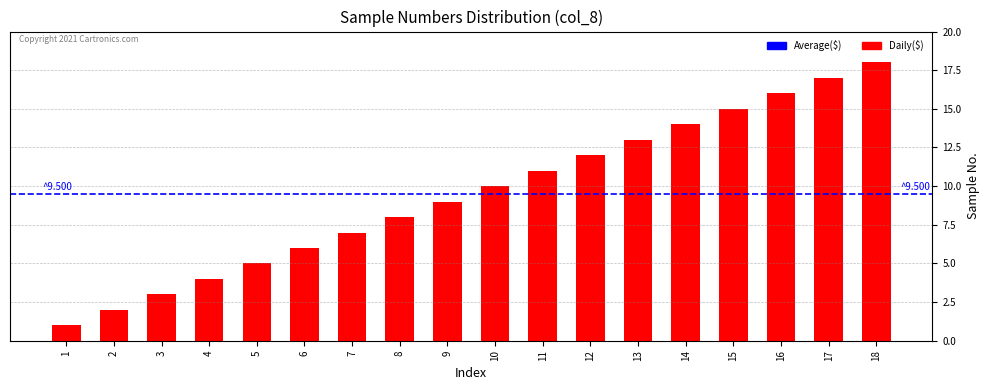

What is the difference between the maximum and minimum values?

17